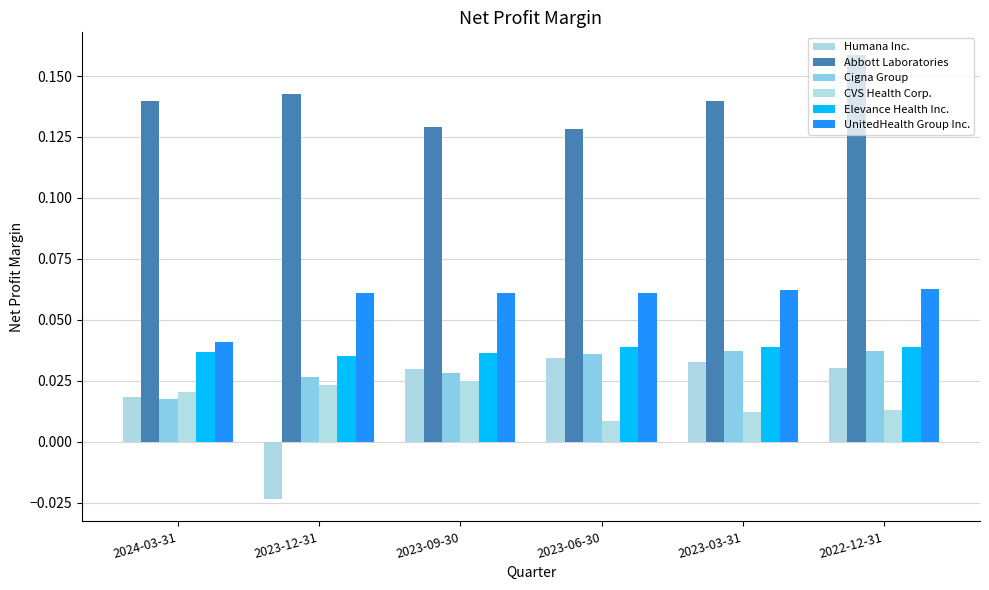

What position from the right is 2022-12-31?

1